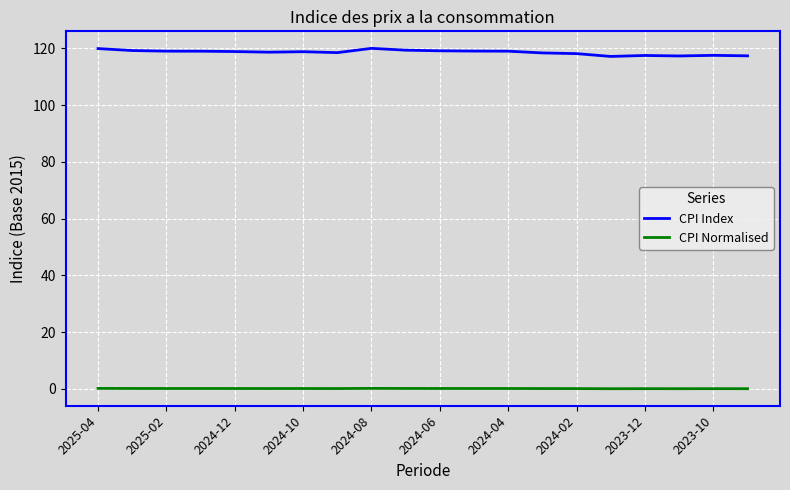

What is the maximum value for CPI Index?

120.0